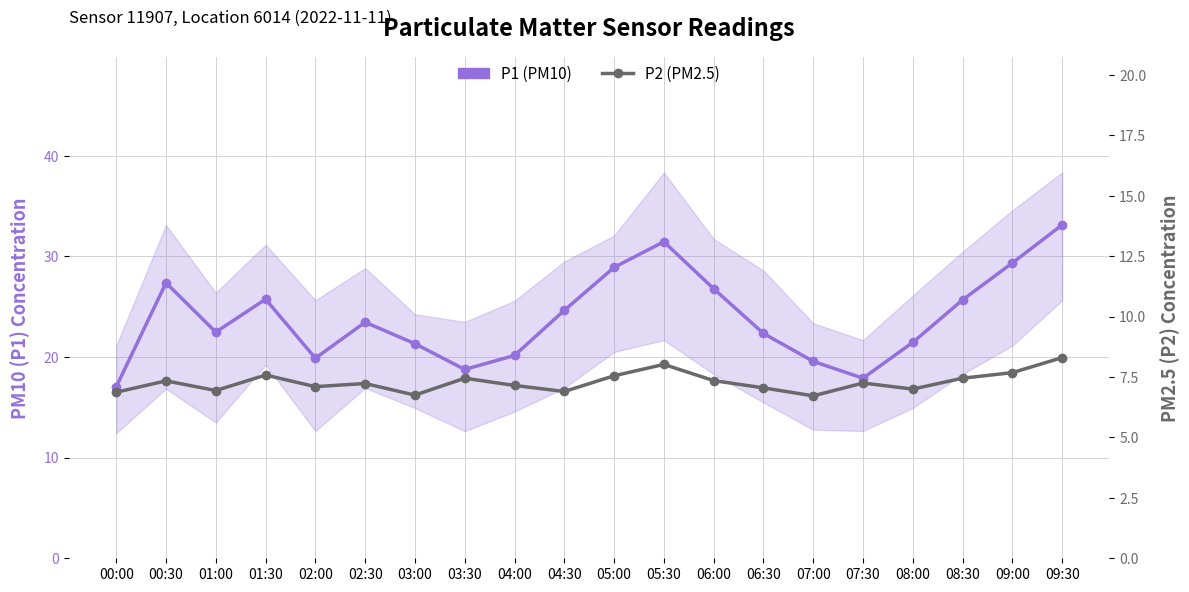

Reading left to right, transcribe all the data shown in this chart.

P1 (PM10): 17.0	27.4	22.5	25.7	19.9	23.4	21.3	18.8	20.1	24.6	28.9	31.4	26.8	22.3	19.6	17.9	21.4	25.7	29.3	33.1
P2 (PM2.5): 6.9	7.3	6.9	7.6	7.1	7.2	6.8	7.5	7.2	6.9	7.5	8.0	7.3	7.0	6.7	7.2	7.0	7.5	7.7	8.3